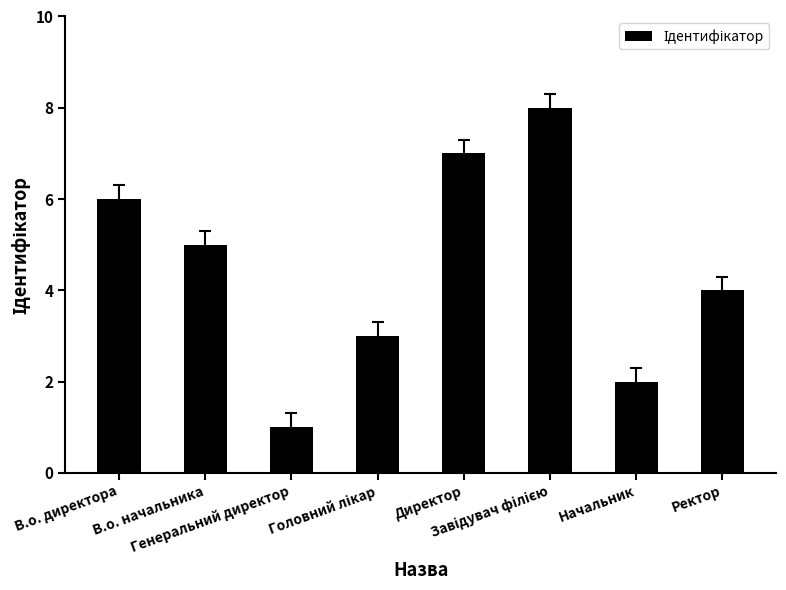

What is the sum of all values?

36